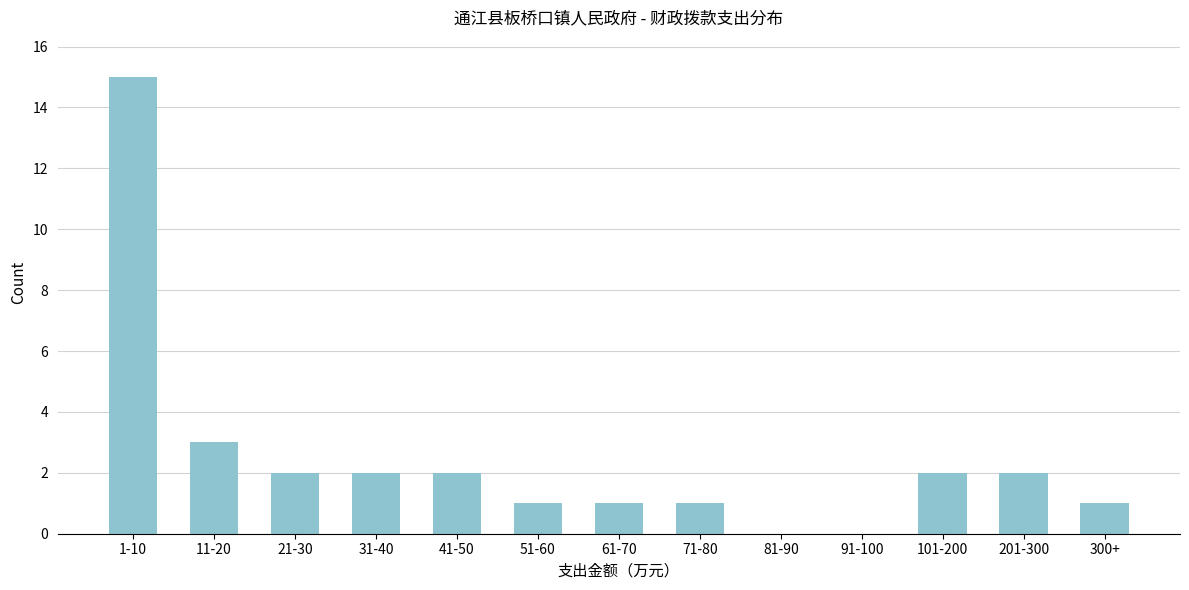

Reading left to right, extract all data points from this chart.

1-10=15	11-20=3	21-30=2	31-40=2	41-50=2	51-60=1	61-70=1	71-80=1	81-90=0	91-100=0	101-200=2	201-300=2	300+=1